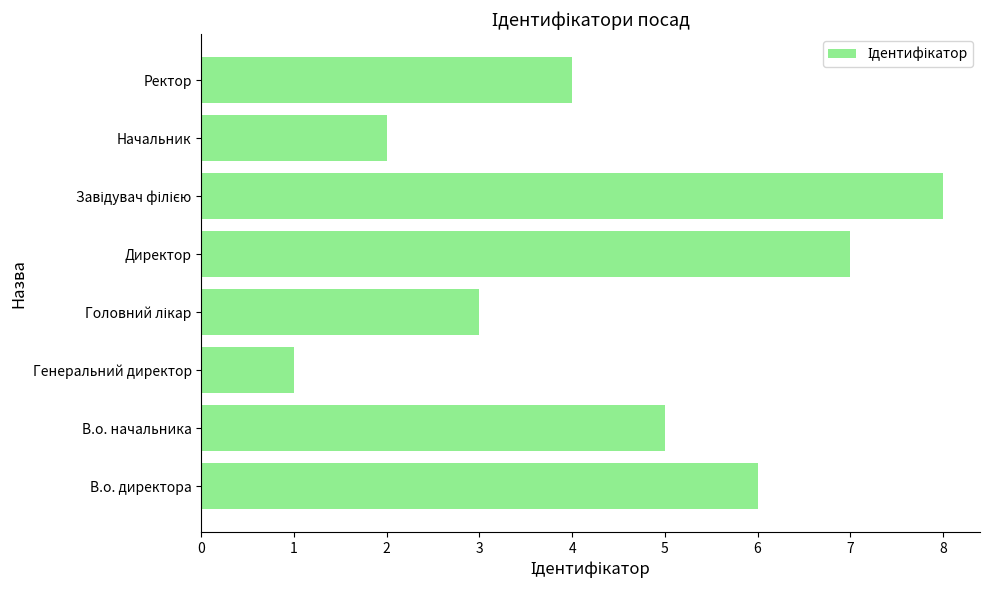

Are the bars horizontal?

Yes